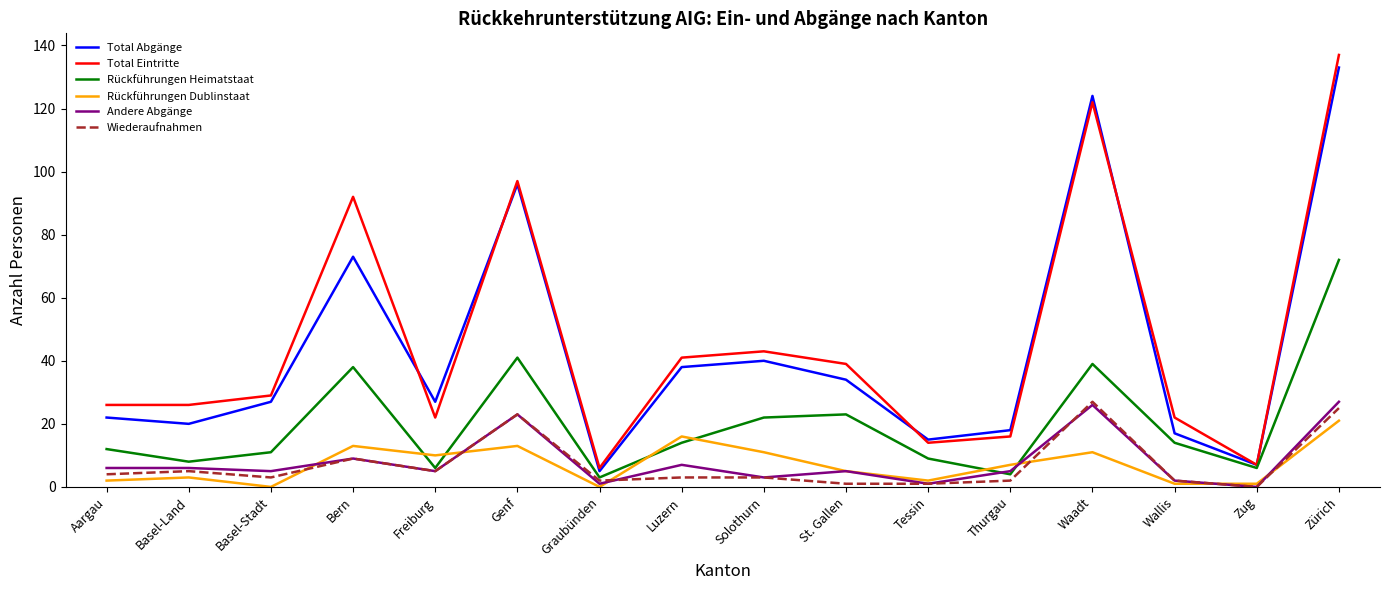

True or false: Andere Abgänge and Total Eintritte cross at least once.

False